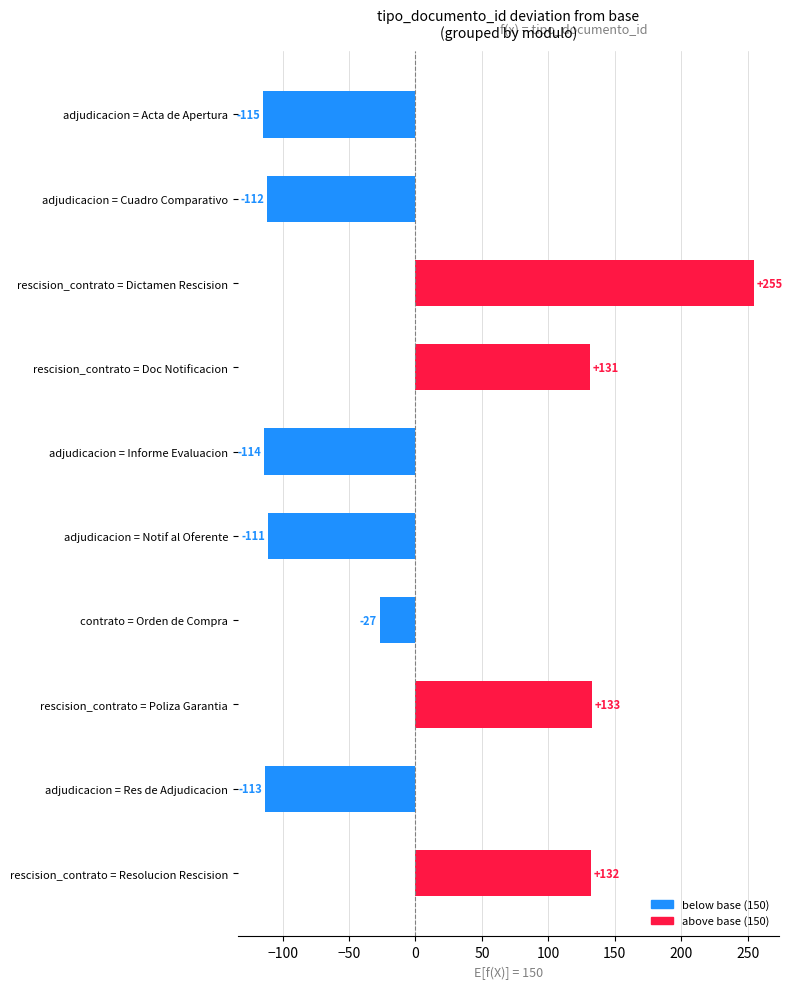

Reading top to bottom, what are all the values shown in this chart?

adjudicacion = Acta de Apertura=-115	adjudicacion = Cuadro Comparativo=-112	rescision_contrato = Dictamen Rescision=255	rescision_contrato = Doc Notificacion=131	adjudicacion = Informe Evaluacion=-114	adjudicacion = Notif al Oferente=-111	contrato = Orden de Compra=-27	rescision_contrato = Poliza Garantia=133	adjudicacion = Res de Adjudicacion=-113	rescision_contrato = Resolucion Rescision=132